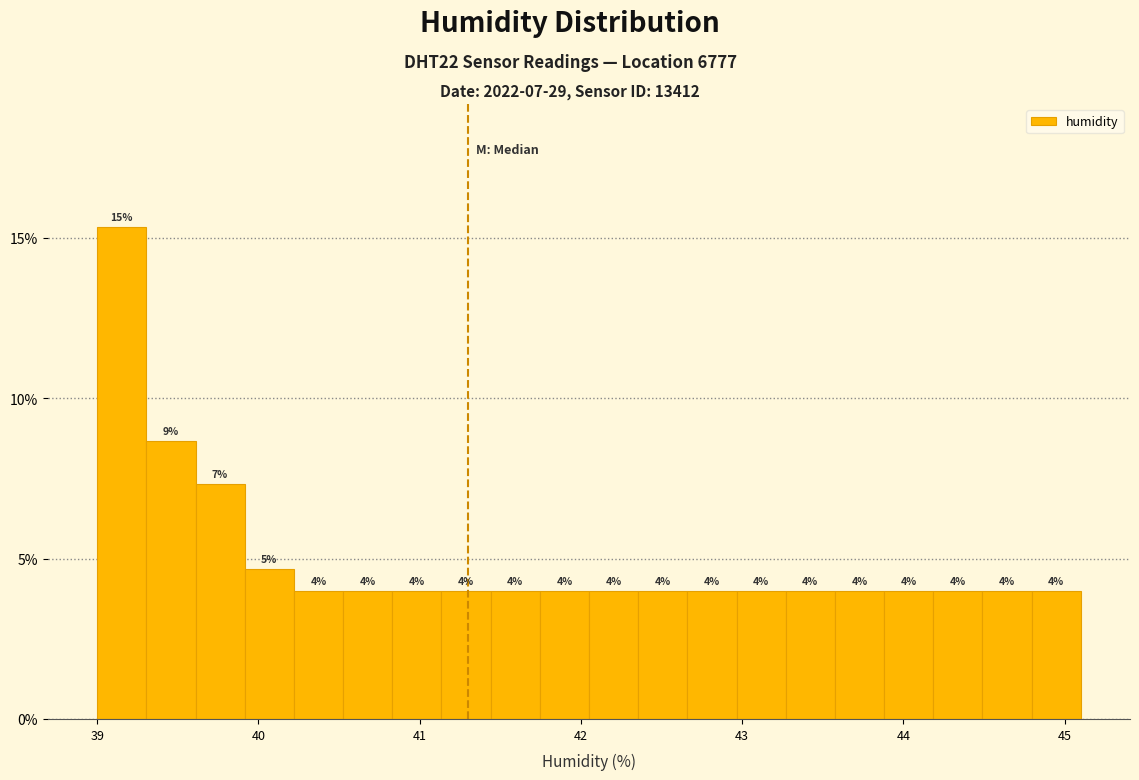

Around what value on the x-axis is the tallest bar? Give the approximate position of its centre, as read against the axis.

39.2